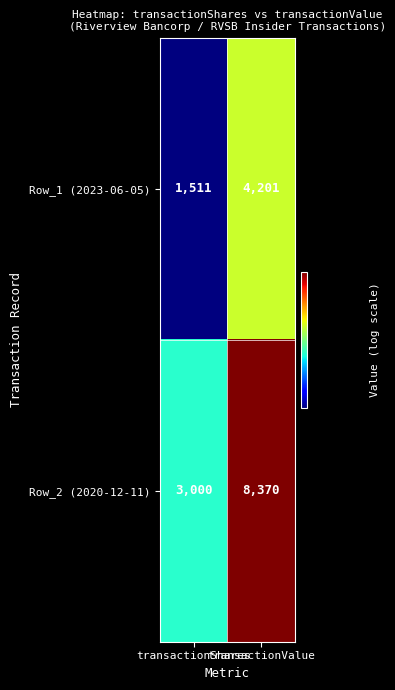

Which category has the highest value across all series?

transactionValue